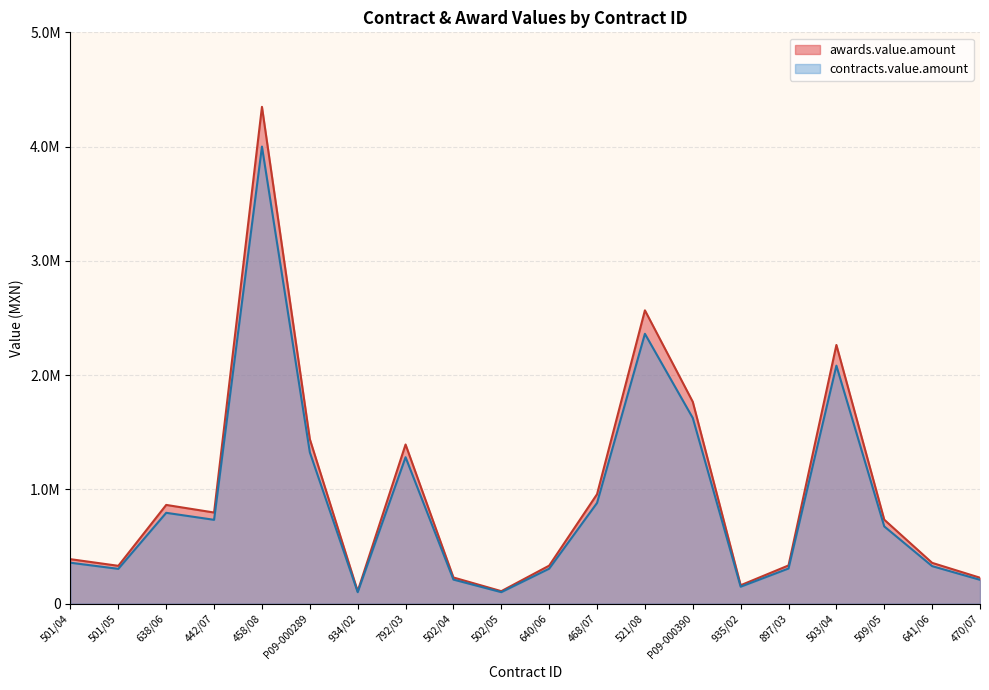

The value of contracts.value.amount at 935/02 is 46918.4. True or false?

False